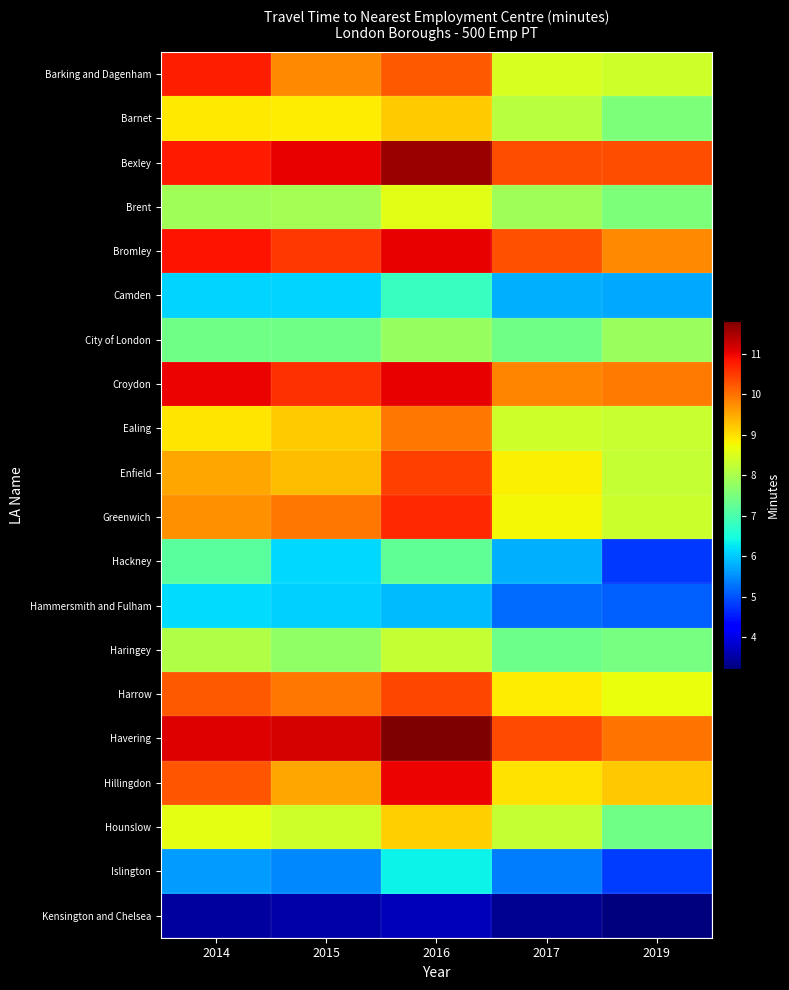

At how many categories does at least one series exceed 4?

5